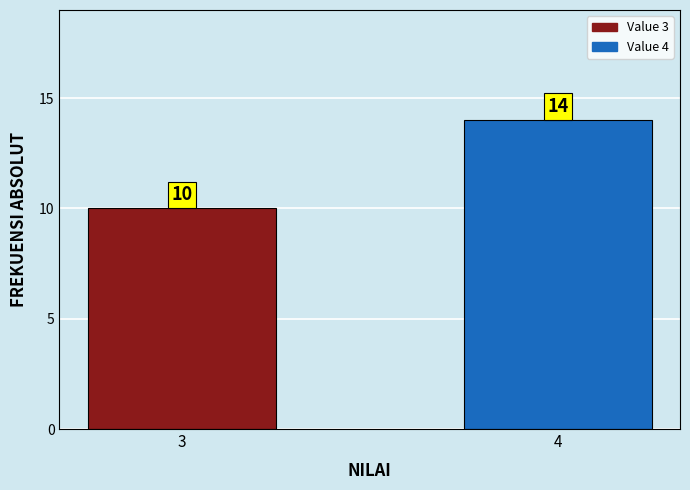

Reading left to right, list all the values displayed in this chart.

3=10	4=14